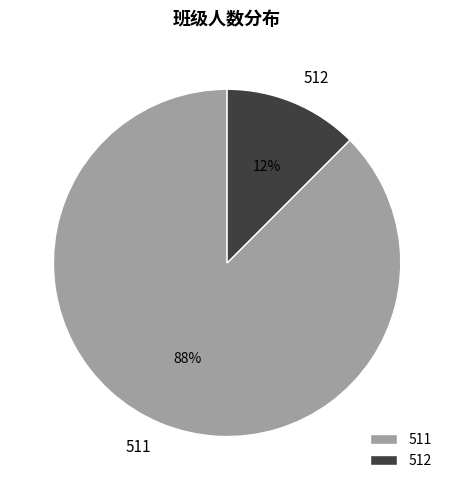

The 512 slice represents 12% of the pie. True or false?

True